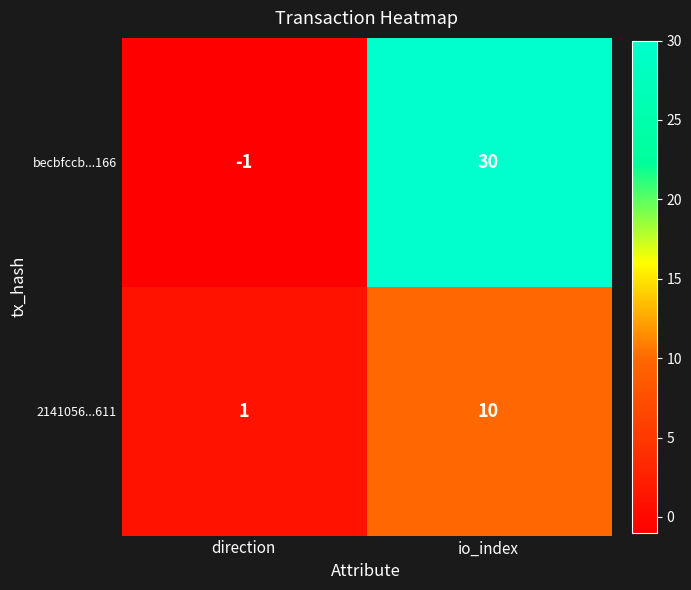

Which category has the lowest value across all series?

direction